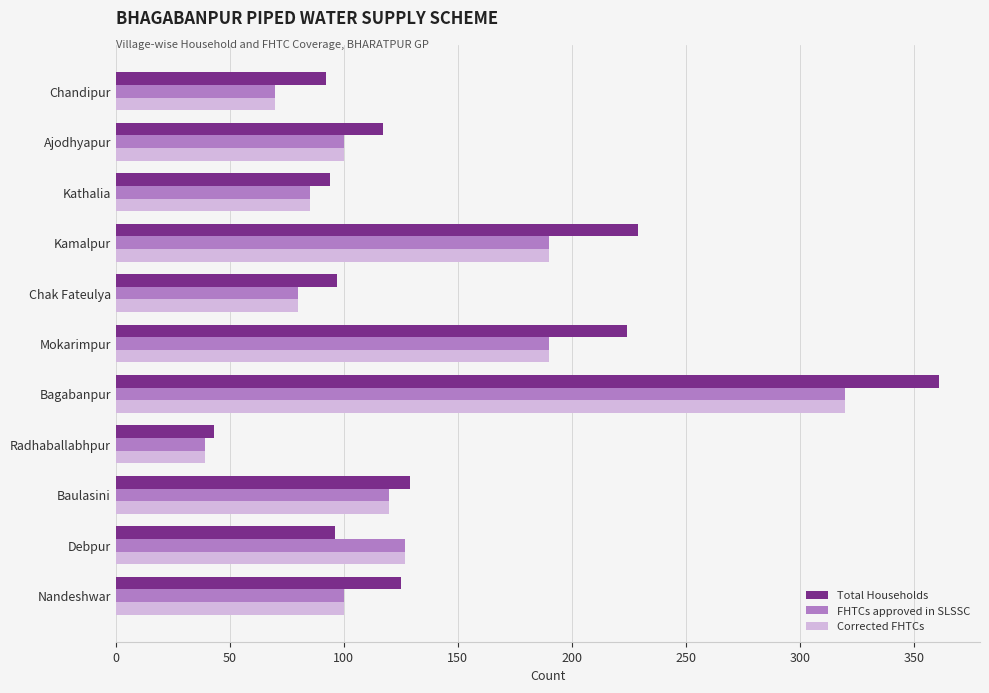

How many series are shown in this chart?

3